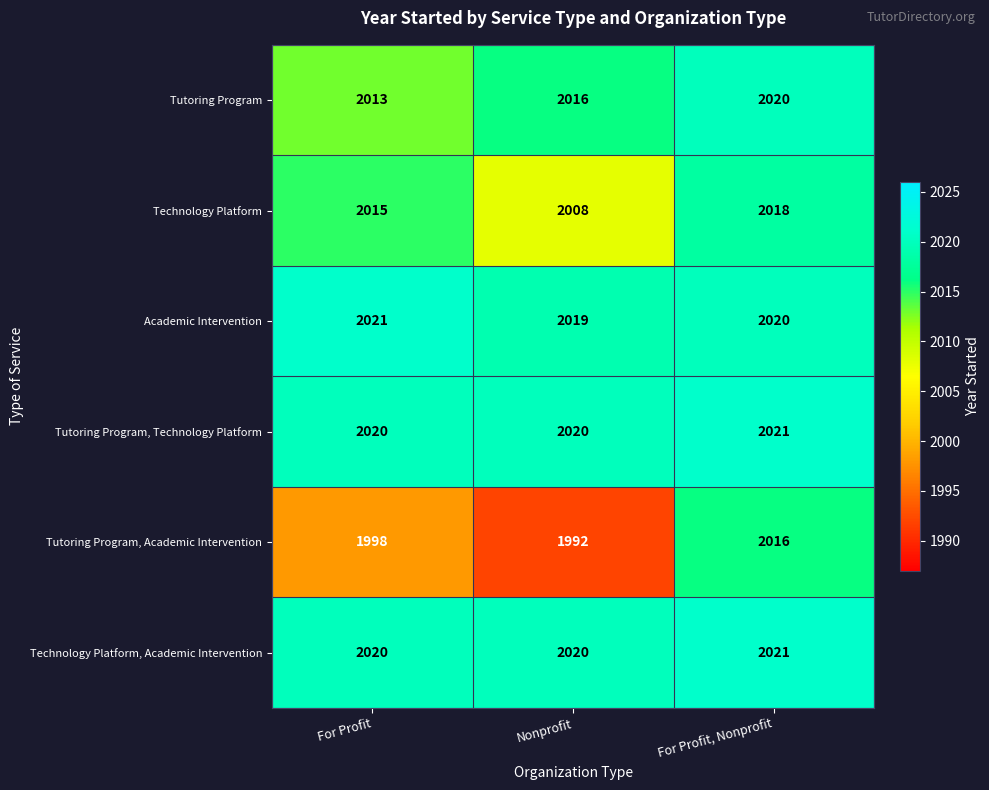

Reading right to left, transcribe all the data shown in this chart.

Tutoring Program: For Profit, Nonprofit=2020	Nonprofit=2016	For Profit=2013
Technology Platform: For Profit, Nonprofit=2018	Nonprofit=2008	For Profit=2015
Academic Intervention: For Profit, Nonprofit=2020	Nonprofit=2019	For Profit=2021
Tutoring Program, Technology Platform: For Profit, Nonprofit=2021	Nonprofit=2020	For Profit=2020
Tutoring Program, Academic Intervention: For Profit, Nonprofit=2016	Nonprofit=1992	For Profit=1998
Technology Platform, Academic Intervention: For Profit, Nonprofit=2021	Nonprofit=2020	For Profit=2020